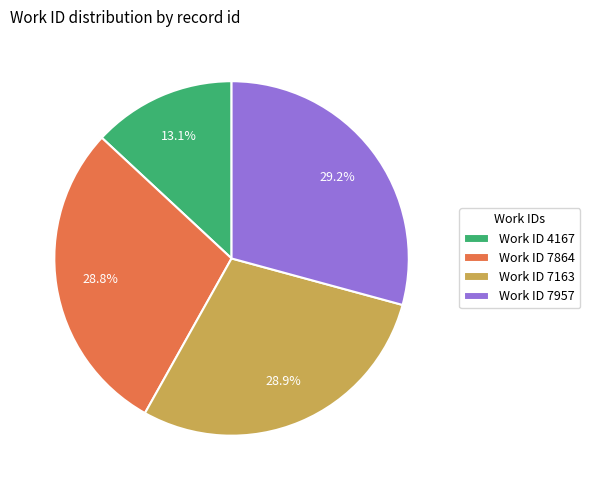

What is the ratio of the value at Work ID 7163 to the value at Work ID 7864?

1.0